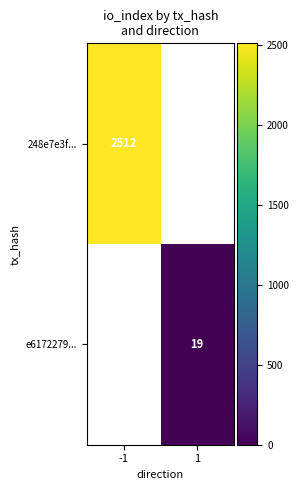

True or false: e6172279... has a value of 19 at 1.

True